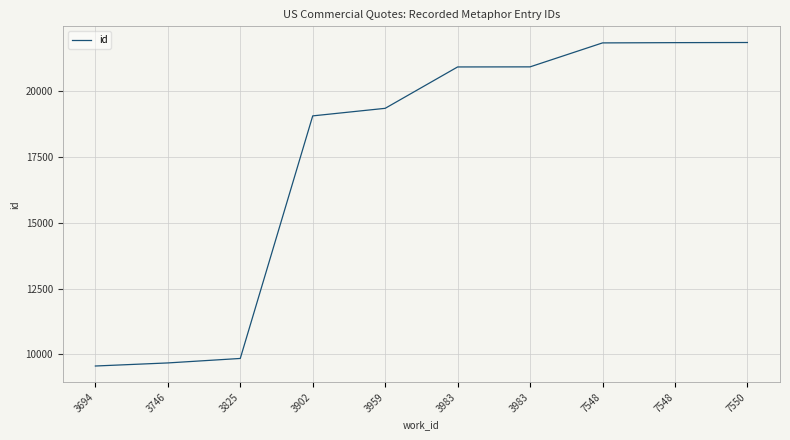

How many lines are shown in the chart?

1